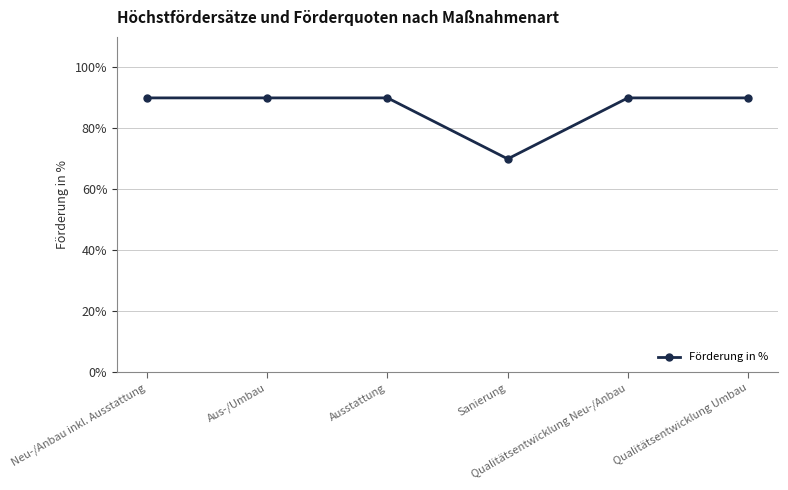

What is the smallest value displayed?

0.7